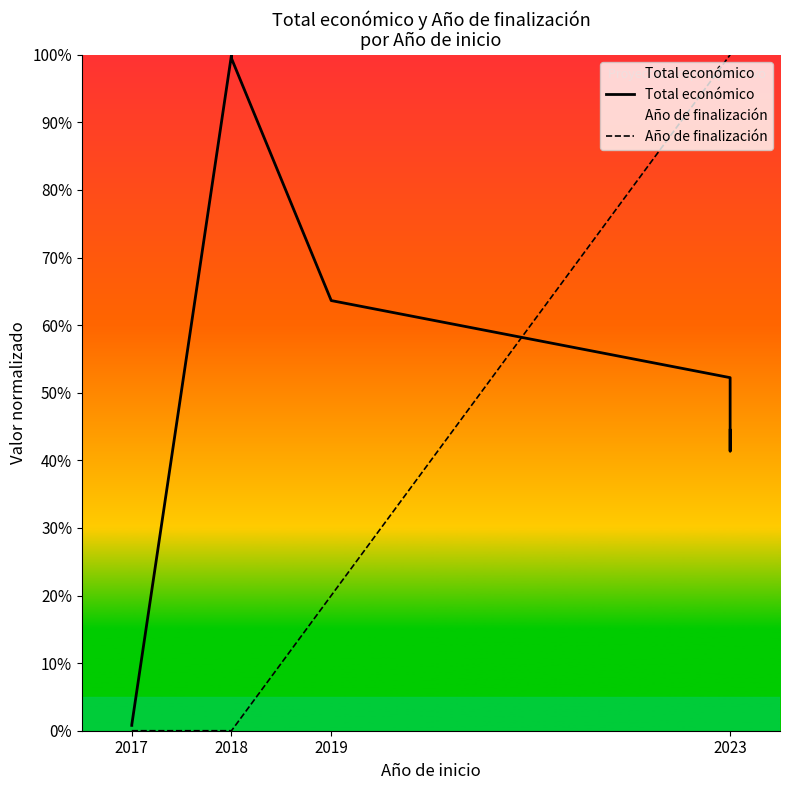

How many positive values does the Año de finalización series have?

4